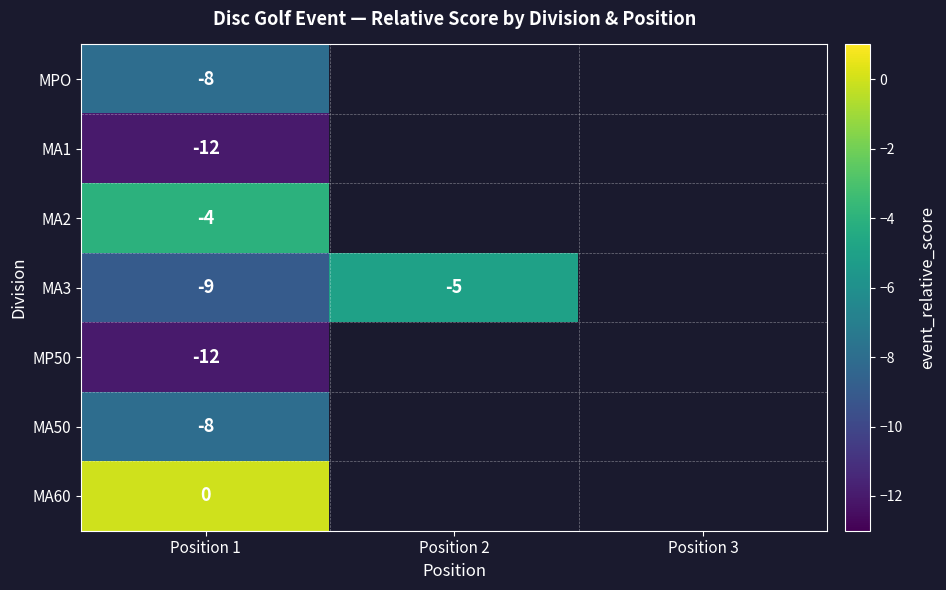

The value of MP50 at Position 1 is -12. True or false?

True